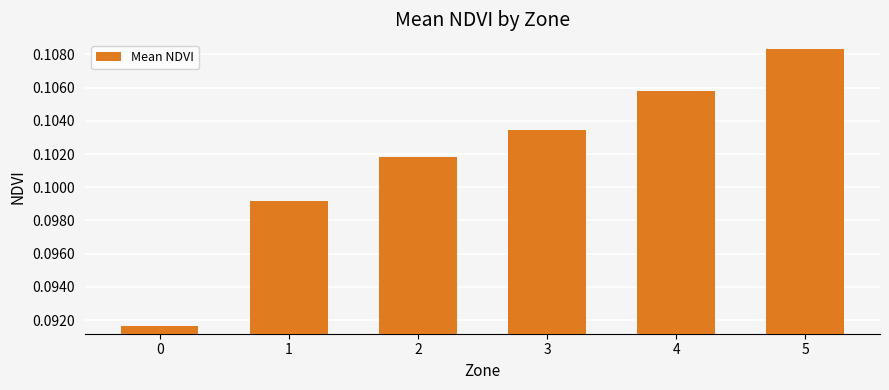

Between 1 and 5, which is larger?

5